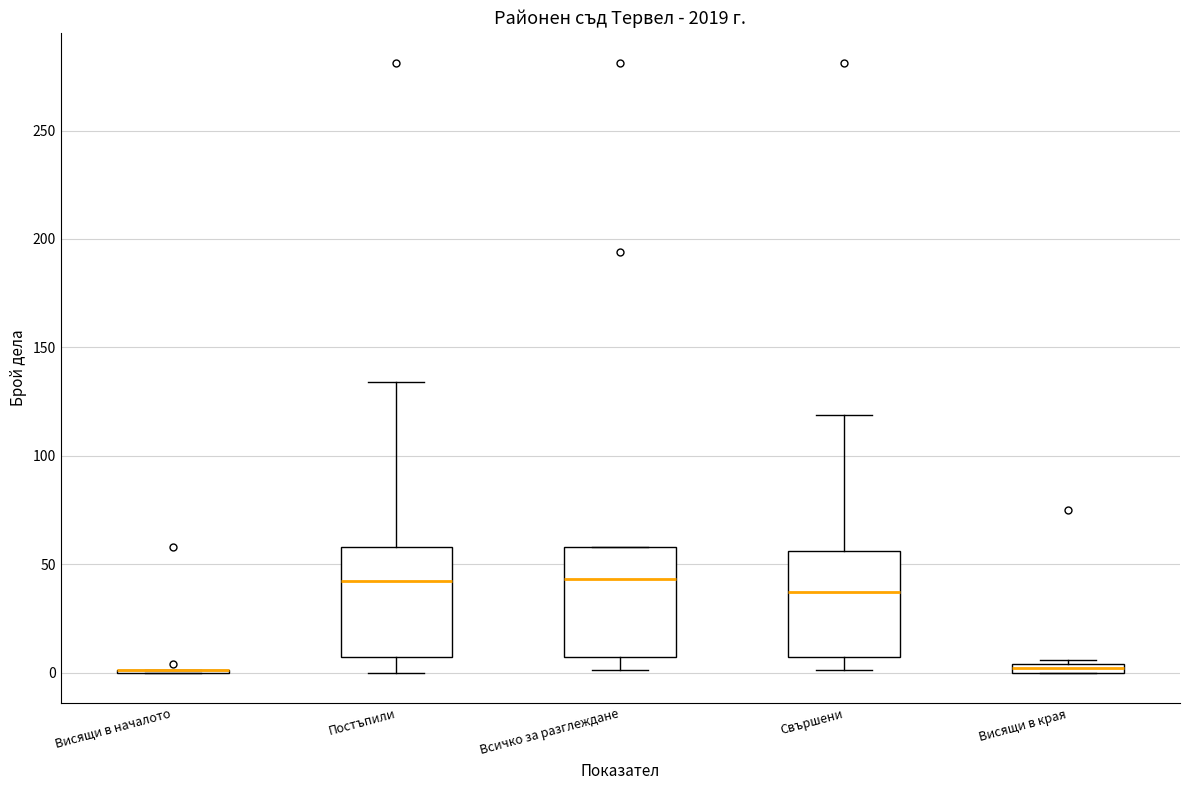

Where is the upper edge of the box for Всичко за разглеждане on the y-axis? The values are not printed on the chart, so give them approximately, as read against the axis.

60